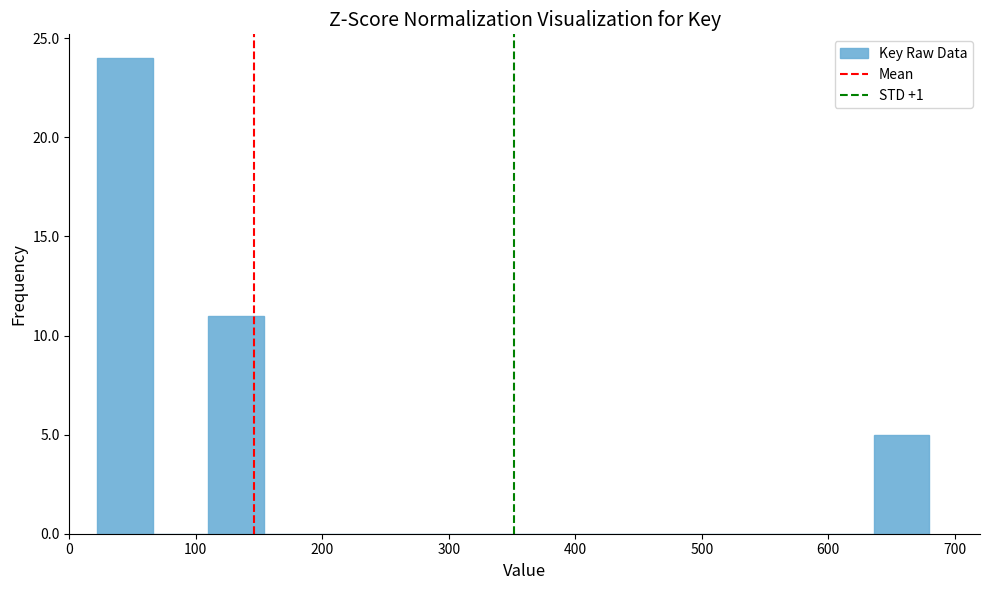

Reading left to right, transcribe this chart: for each bar, give the range it covers on the x-axis and its height. Neither the bar edges nor the heights are printed on the chart, so give them approximately, as read against the axes.

20 to 70: 24
70 to 110: 0
110 to 150: 11
150 to 200: 0
200 to 240: 0
240 to 290: 0
290 to 330: 0
330 to 370: 0
370 to 420: 0
420 to 460: 0
460 to 500: 0
500 to 550: 0
550 to 590: 0
590 to 640: 0
640 to 680: 5